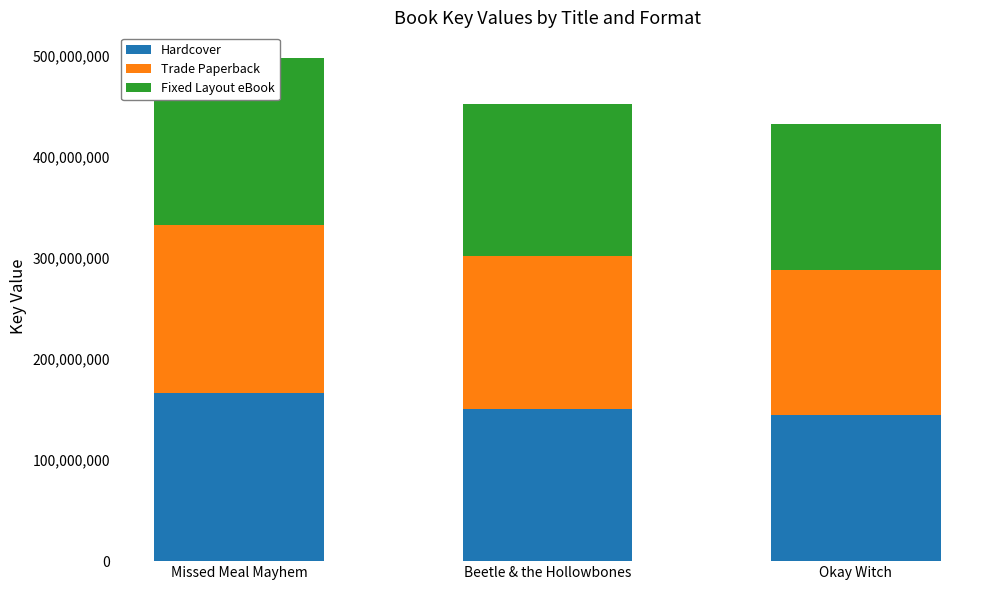

What is the average value of the Trade Paperback series?

153664393